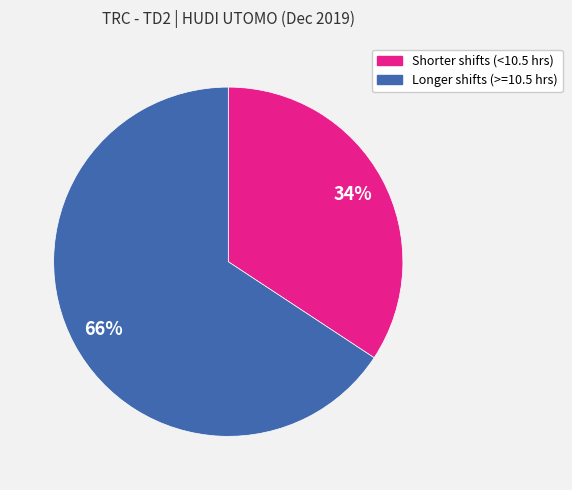

To the nearest percent, what is the average slice percentage?

50%